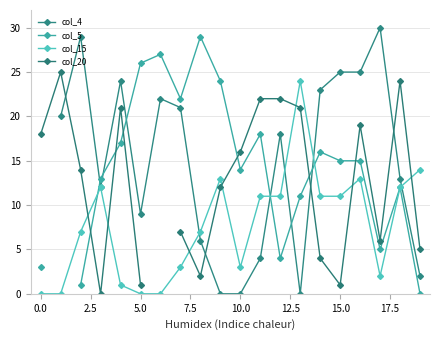

What is the highest value of the col_15 series?

24